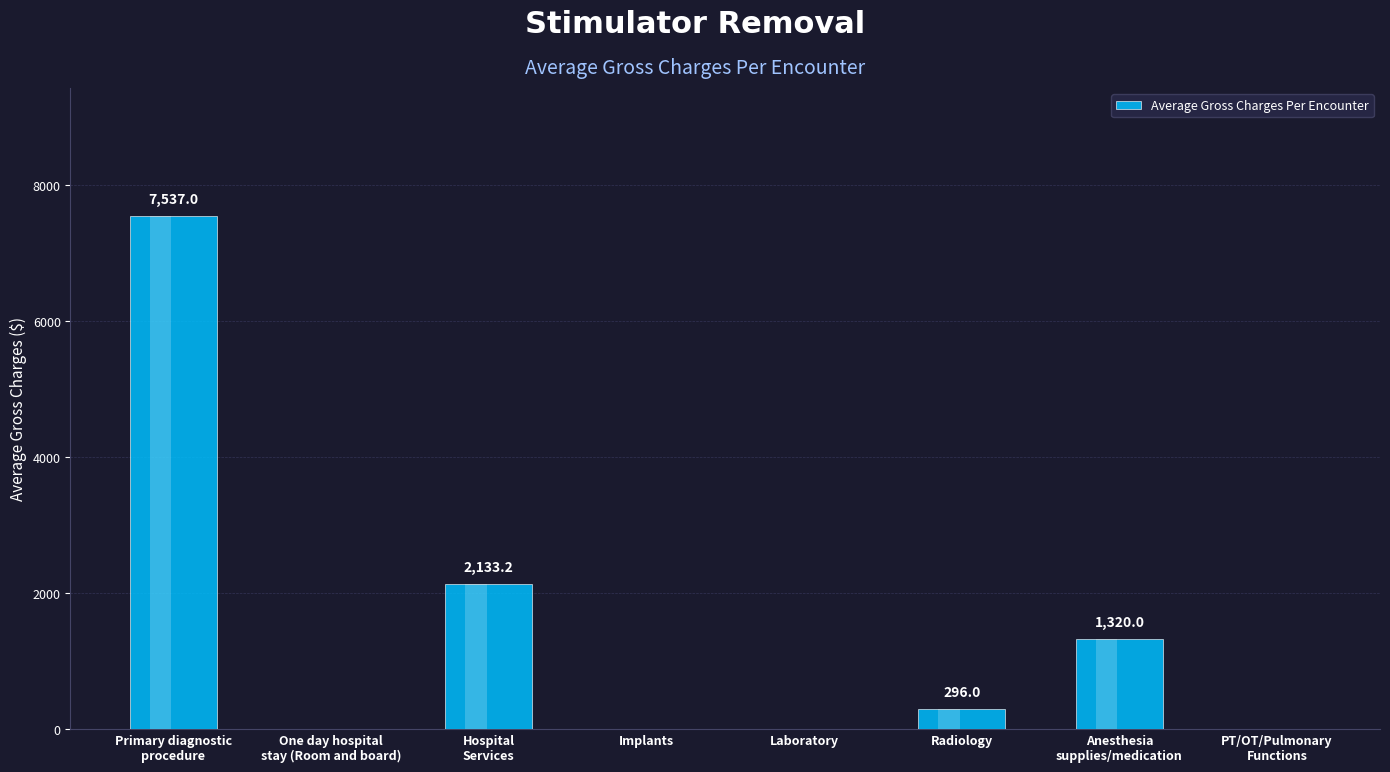

Reading left to right, what are all the values shown in this chart?

Primary diagnostic
procedure=7537.0	One day hospital
stay (Room and board)=0.0	Hospital
Services=2133.2	Implants=0.0	Laboratory=0.0	Radiology=296.0	Anesthesia
supplies/medication=1320.0	PT/OT/Pulmonary
Functions=0.0